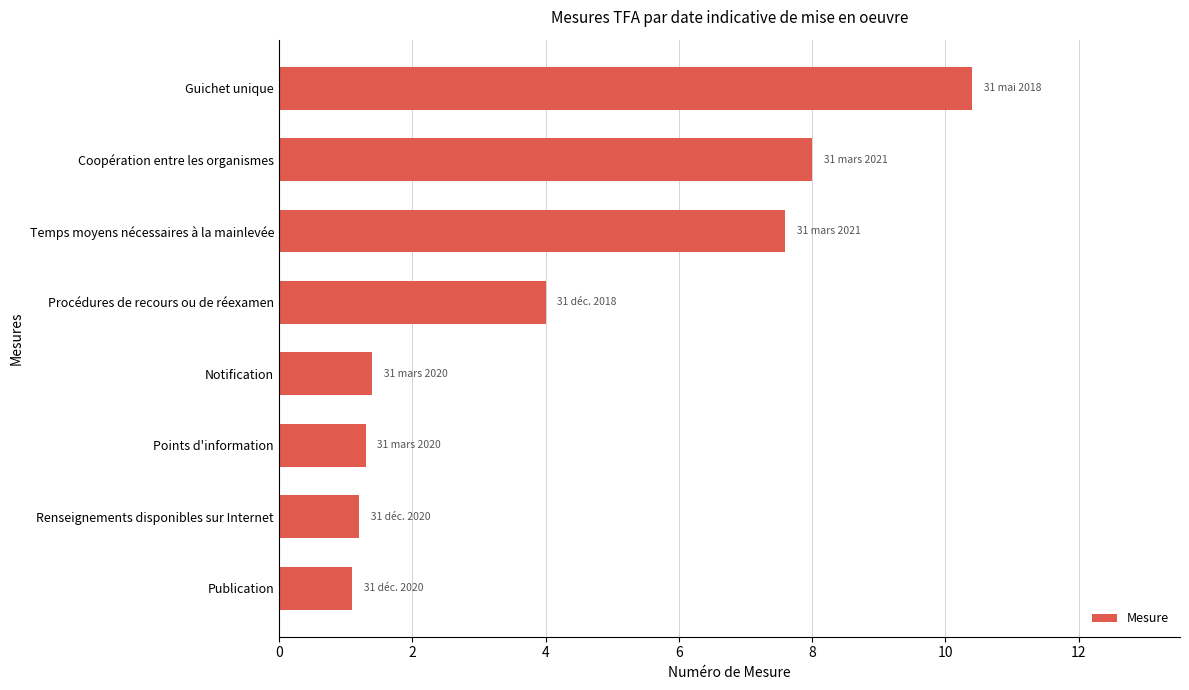

What is the smallest value displayed?

1.1